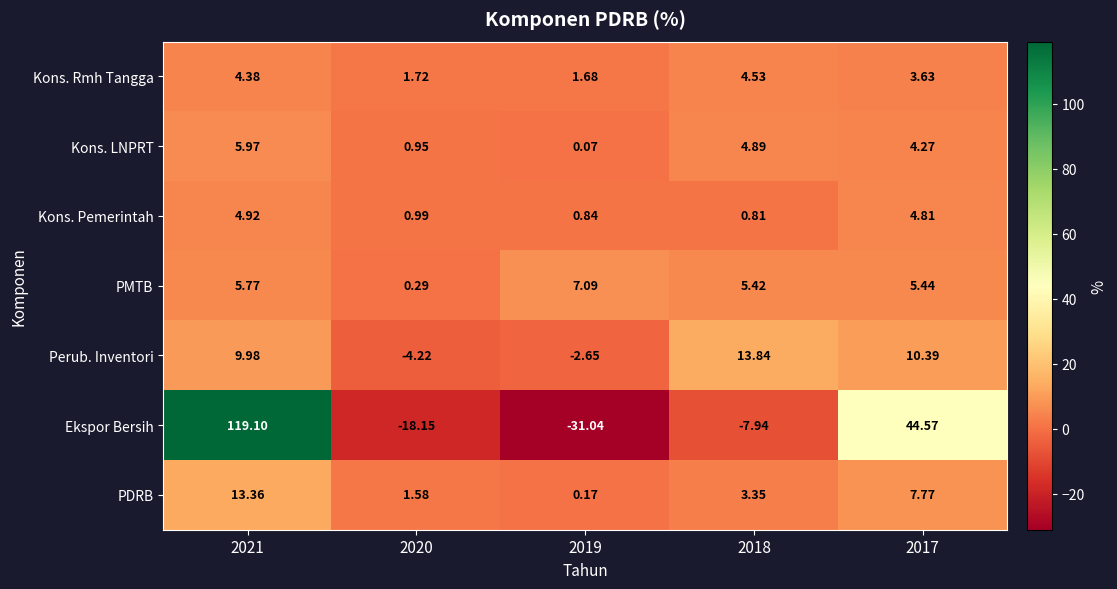

Which series has the largest total across all categories?

Ekspor Bersih